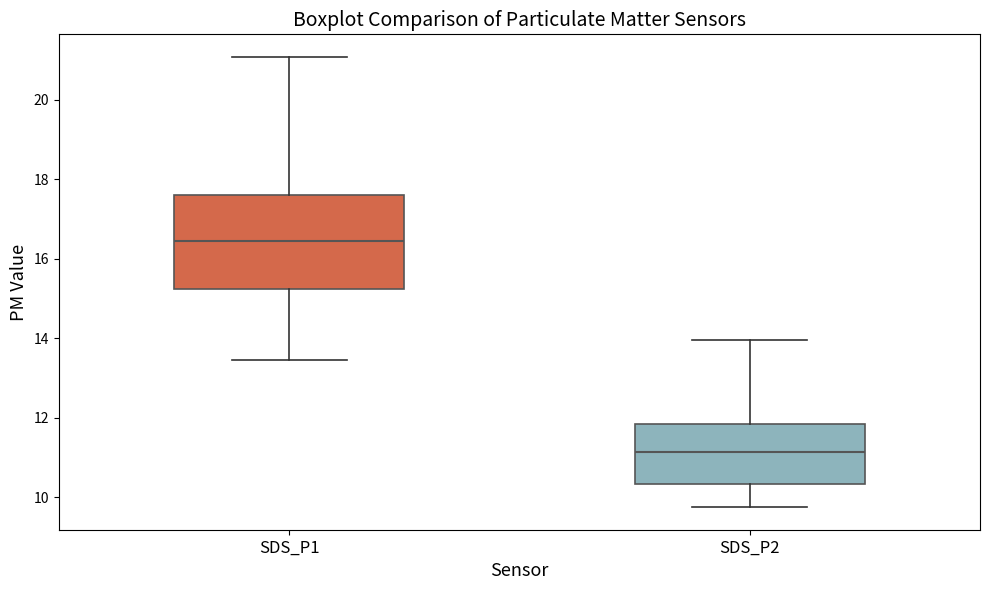

Comparing the boxes themselves (not the whiskers), which one is the tallest?

SDS_P1